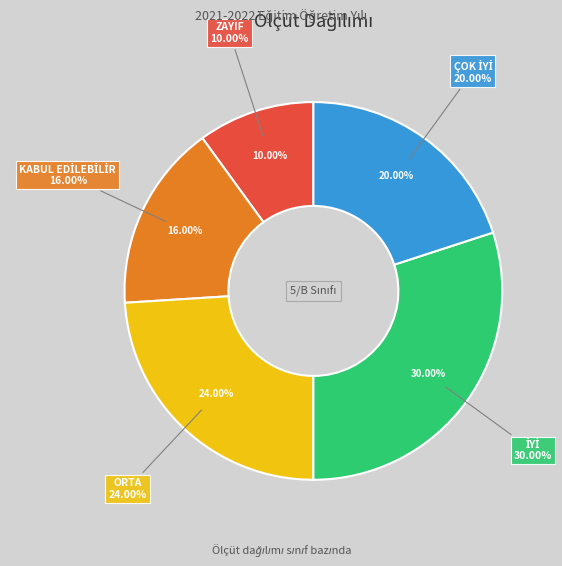

Is there any slice that represents more than half of the pie?

No